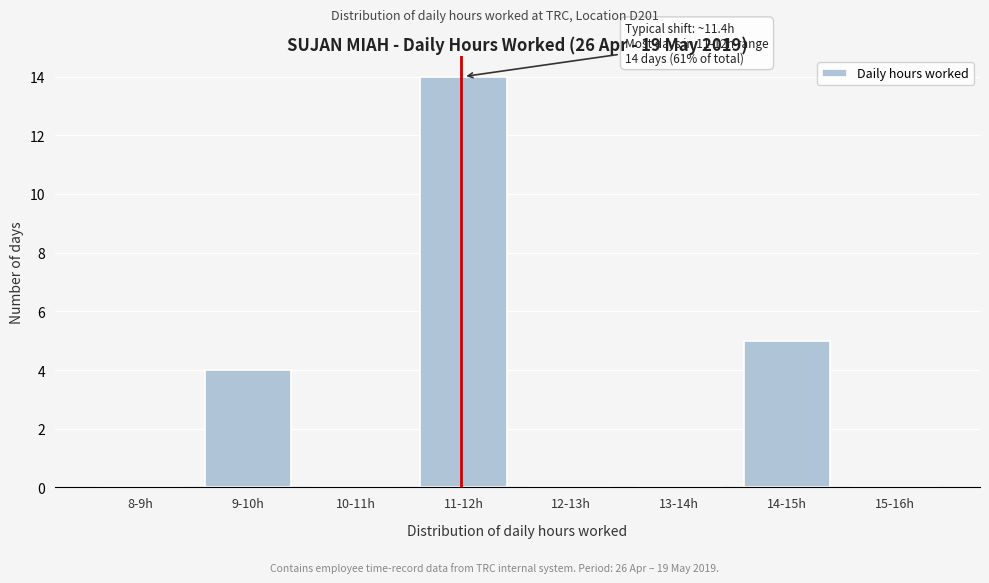

Reading left to right, transcribe all the data shown in this chart.

8-9h=0	9-10h=4	10-11h=0	11-12h=14	12-13h=0	13-14h=0	14-15h=5	15-16h=0